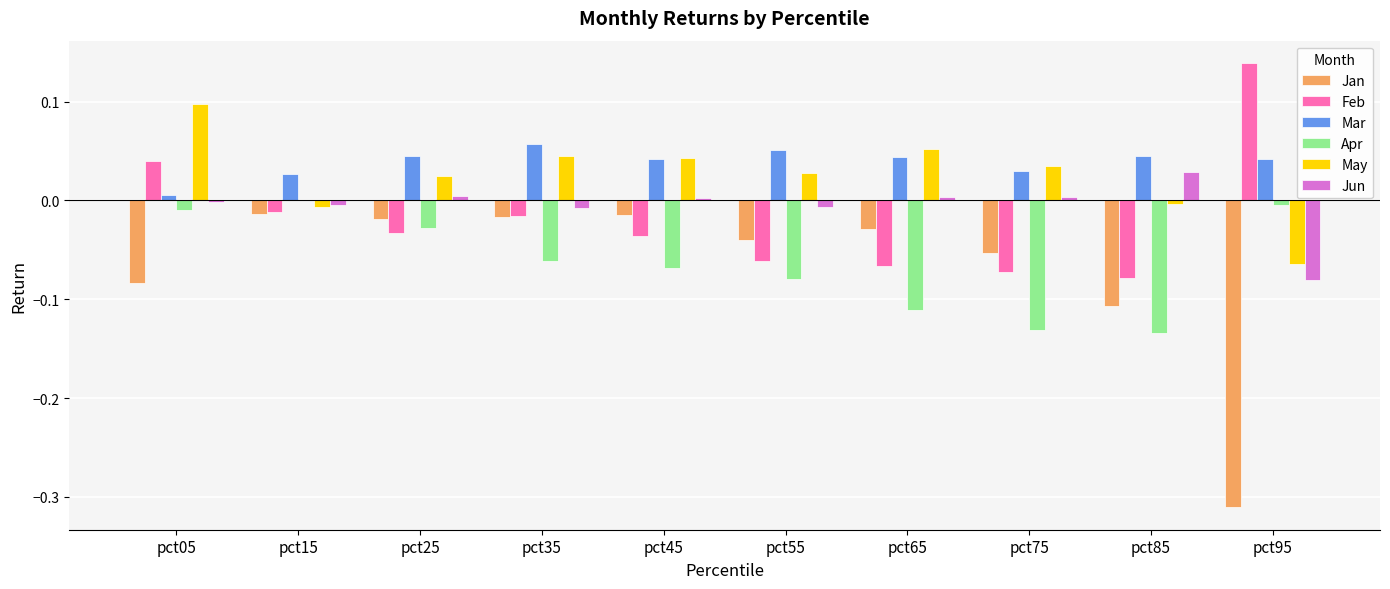

How many data points does each series have?

10